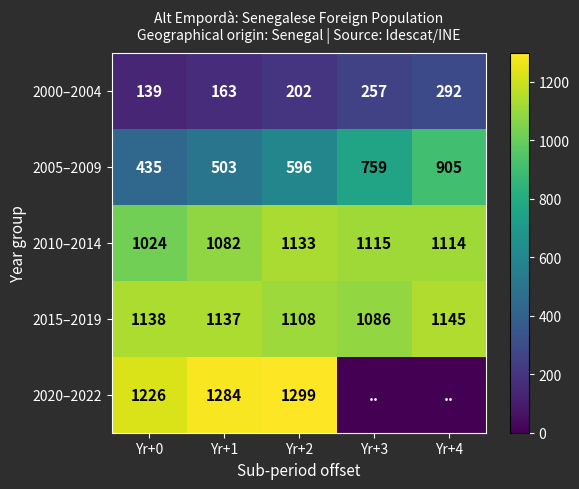

Where is 2015–2019 nearest to the value 1115?

Yr+2